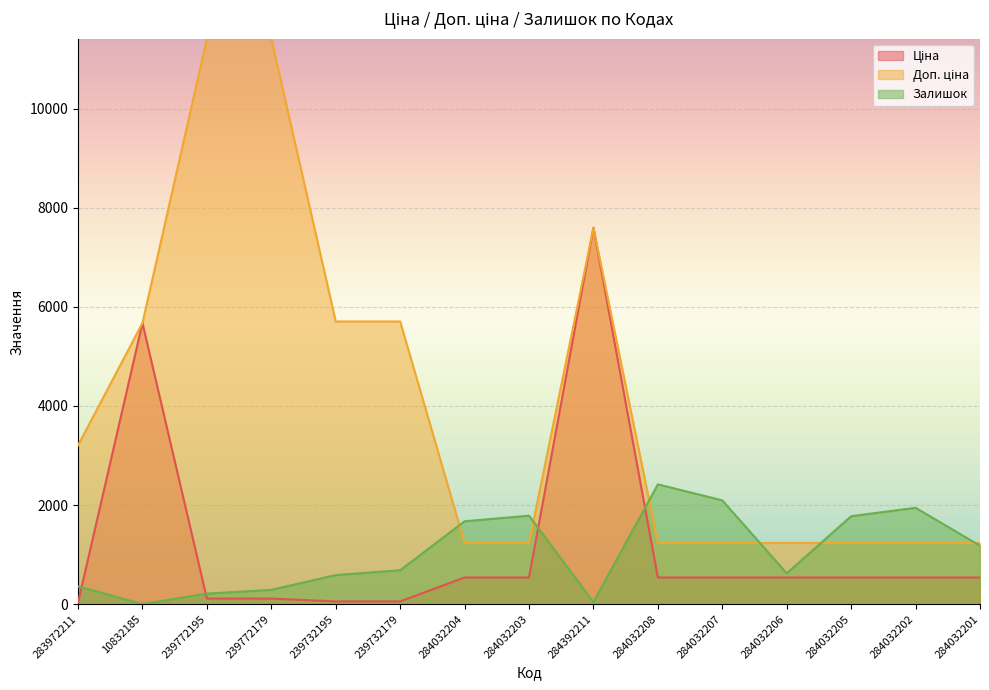

What is the greatest value displayed?

11410.0